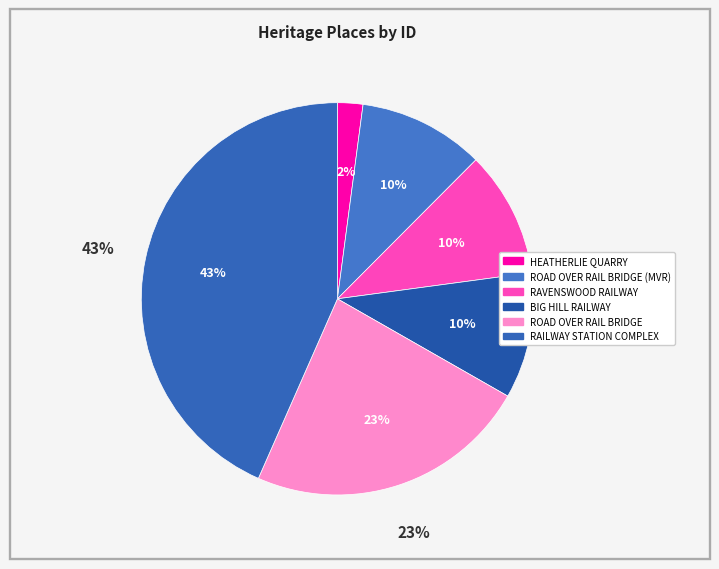

Count the number of slices in the pie.

6